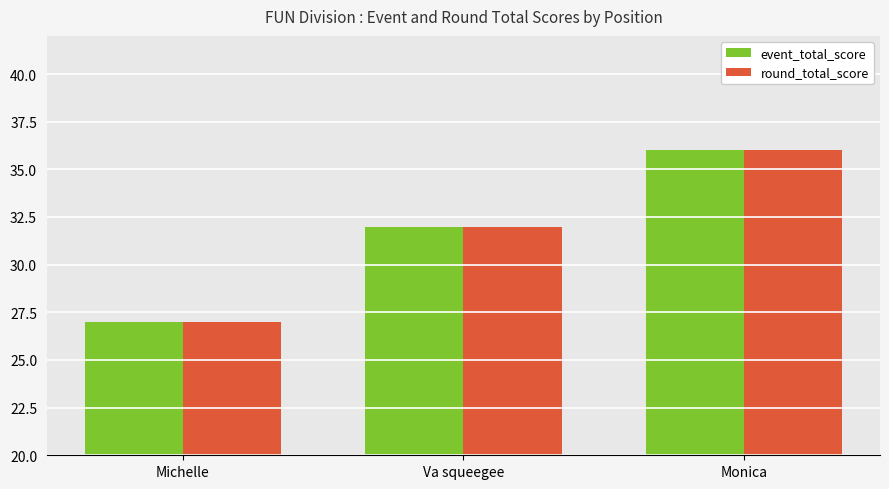

What is the sum of the round_total_score values at Monica and Va squeegee?

68